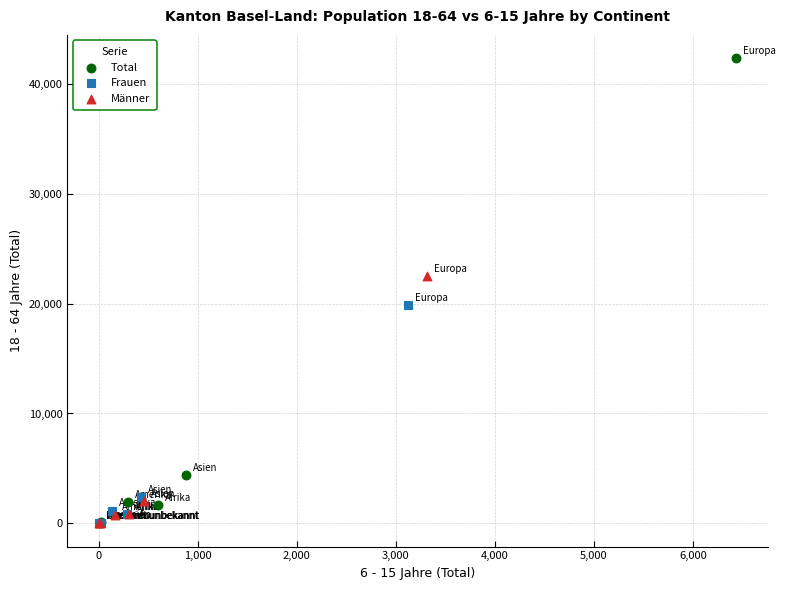

Which series has the widest spread of Y values?

Total